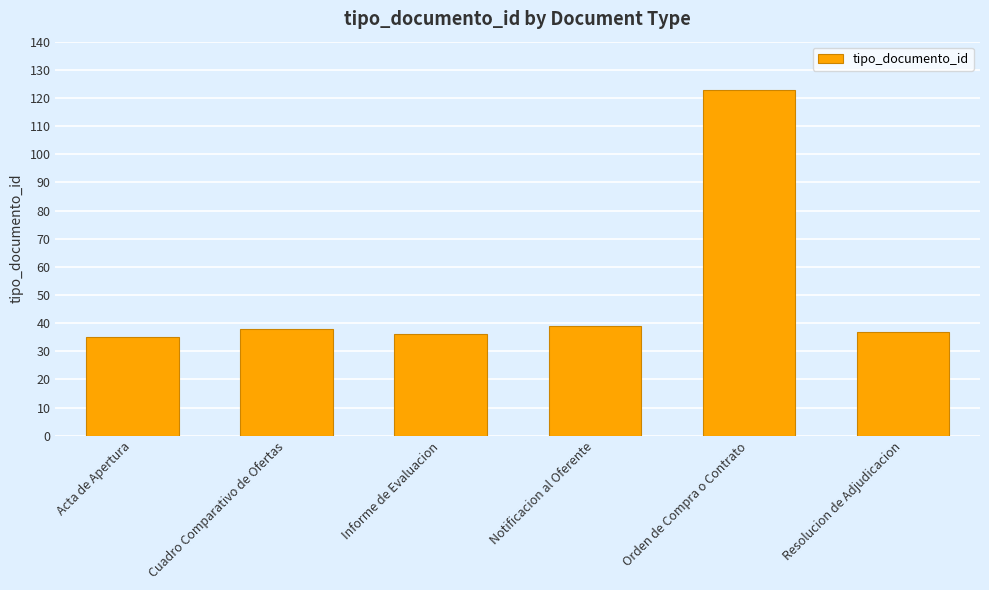

Which has a higher value, Cuadro Comparativo de Ofertas or Orden de Compra o Contrato?

Orden de Compra o Contrato